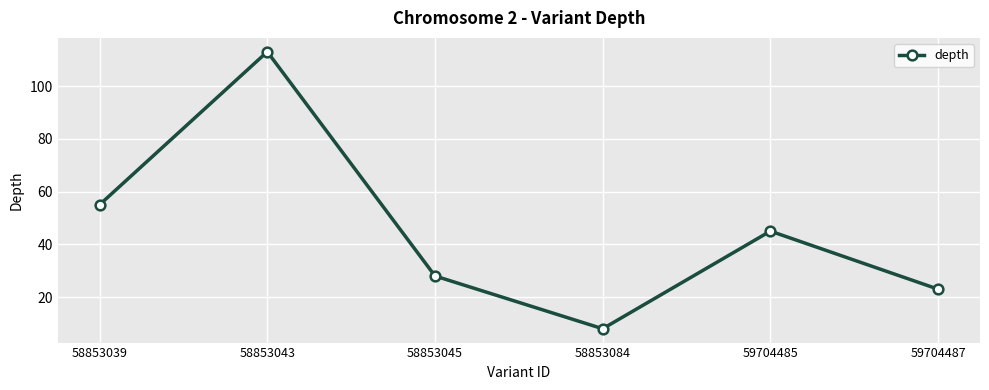

What is the average value?

45